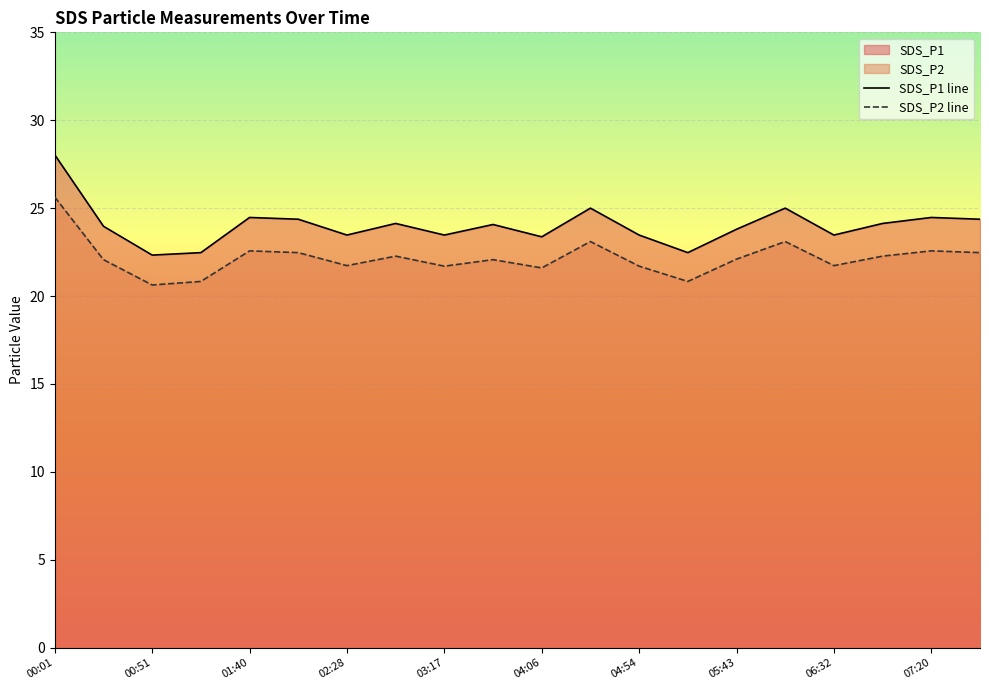

What is the sum of the SDS_P2 line values at 11 and 15?

46.2